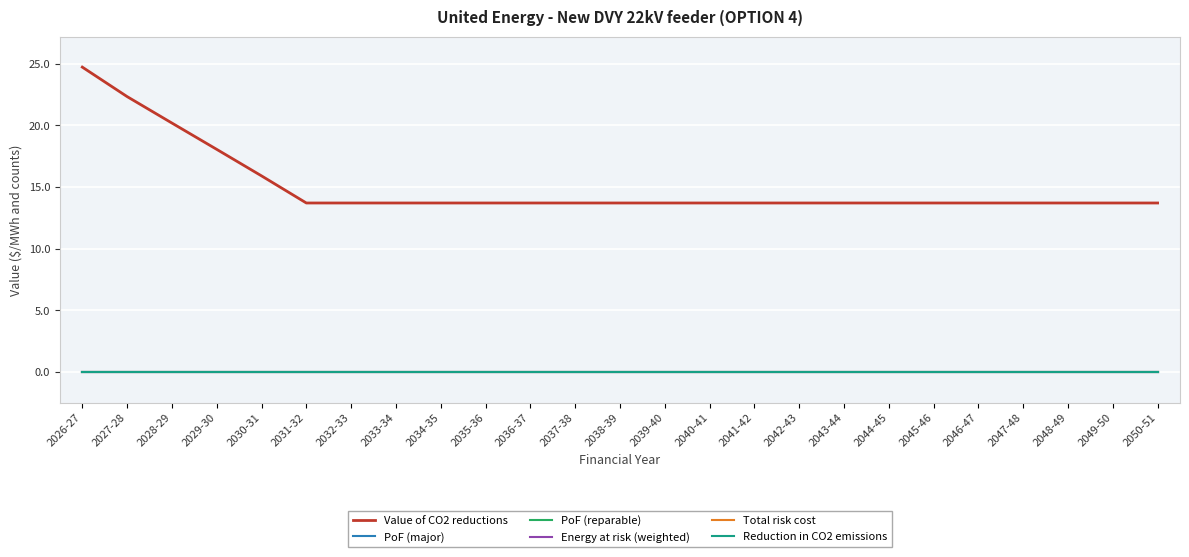

What is the total value across all series at 2034-35?

13.7